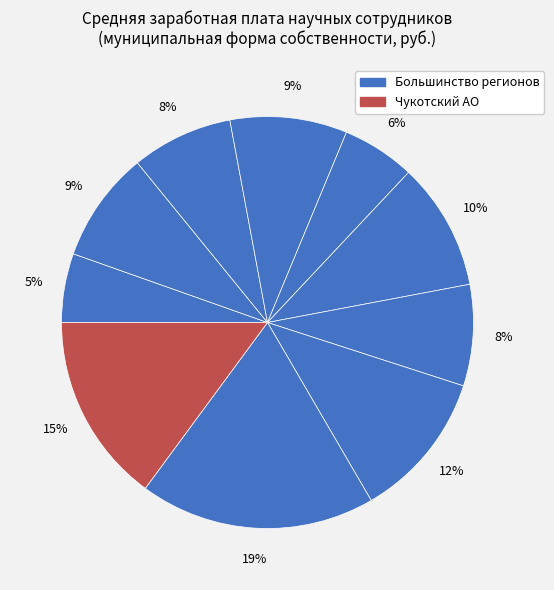

Rank the categories by value from highest to lowest.

Сахалинская область, Чукотский автономный округ, Магаданская область, Хабаровский край, Камчатский край, Дальневосточный федеральный округ, Амурская область, Республика Саха (Якутия), Приморский край, Российская Федерация